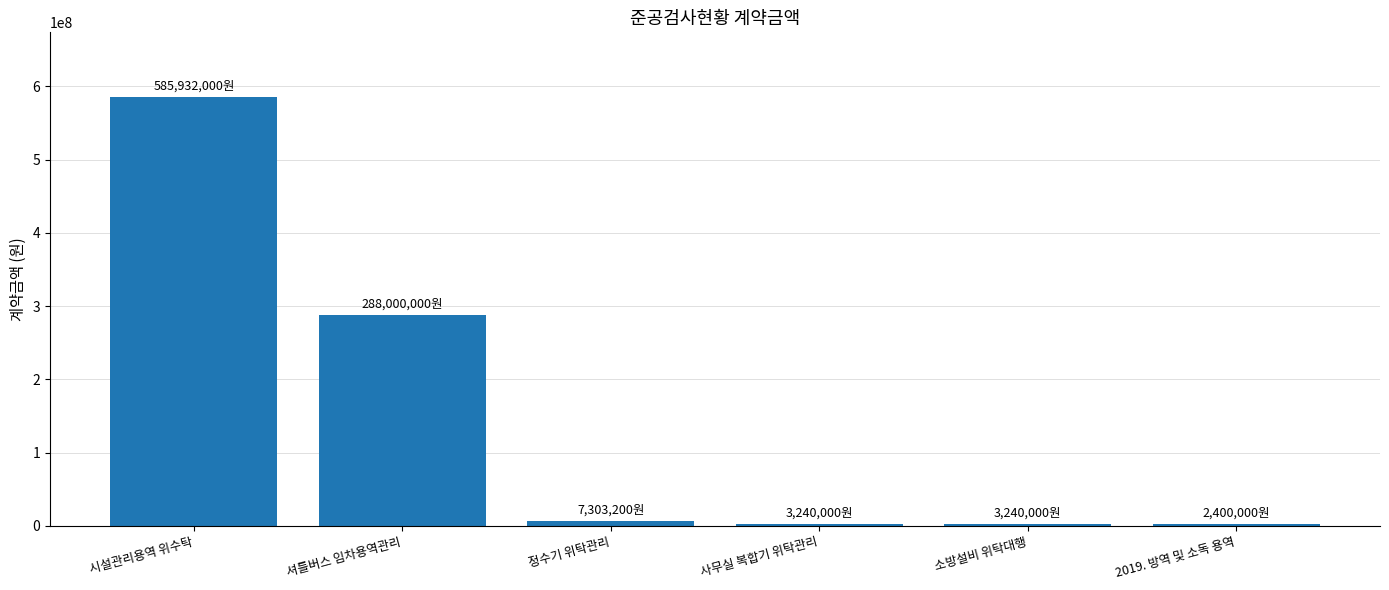

The chart shows a value of 148179956 at 셔틀버스 임차용역관리. True or false?

False